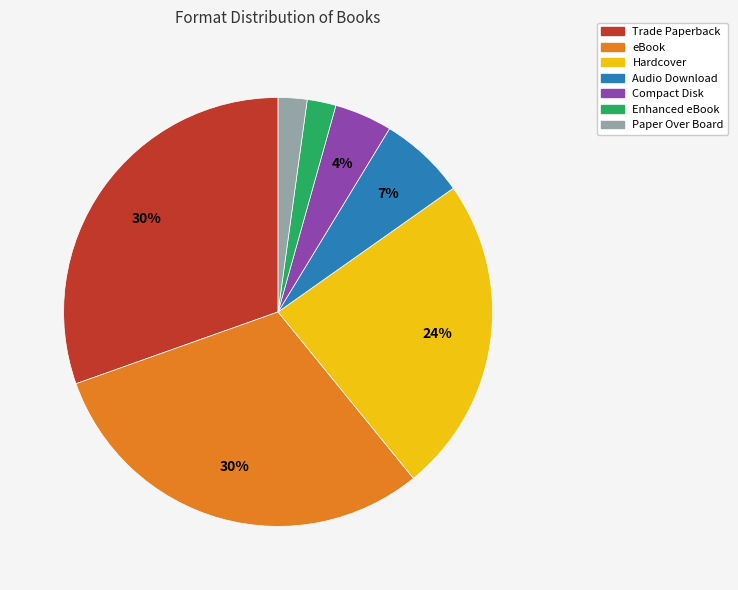

Do Paper Over Board and Audio Download together represent more than half of the pie?

No